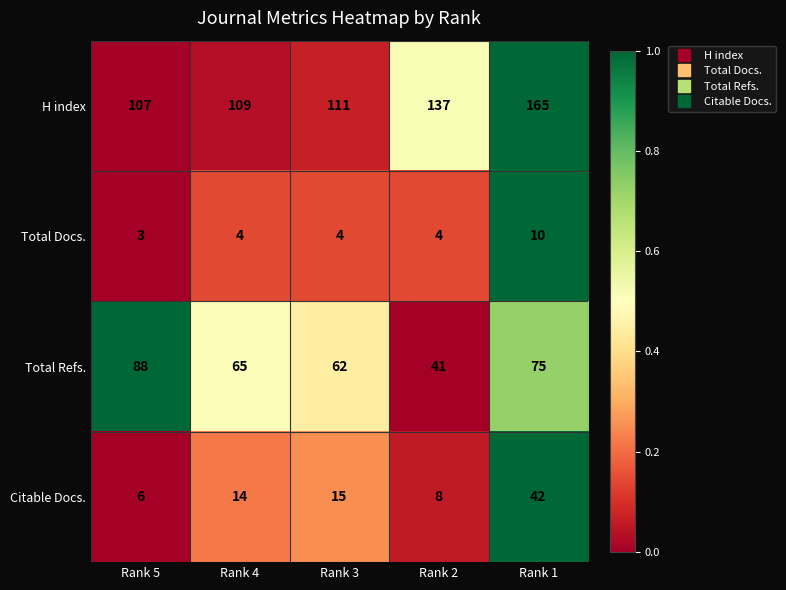

Reading left to right, extract all data points from this chart.

H index: Rank 5=107	Rank 4=109	Rank 3=111	Rank 2=137	Rank 1=165
Total Docs.: Rank 5=3	Rank 4=4	Rank 3=4	Rank 2=4	Rank 1=10
Total Refs.: Rank 5=88	Rank 4=65	Rank 3=62	Rank 2=41	Rank 1=75
Citable Docs.: Rank 5=6	Rank 4=14	Rank 3=15	Rank 2=8	Rank 1=42